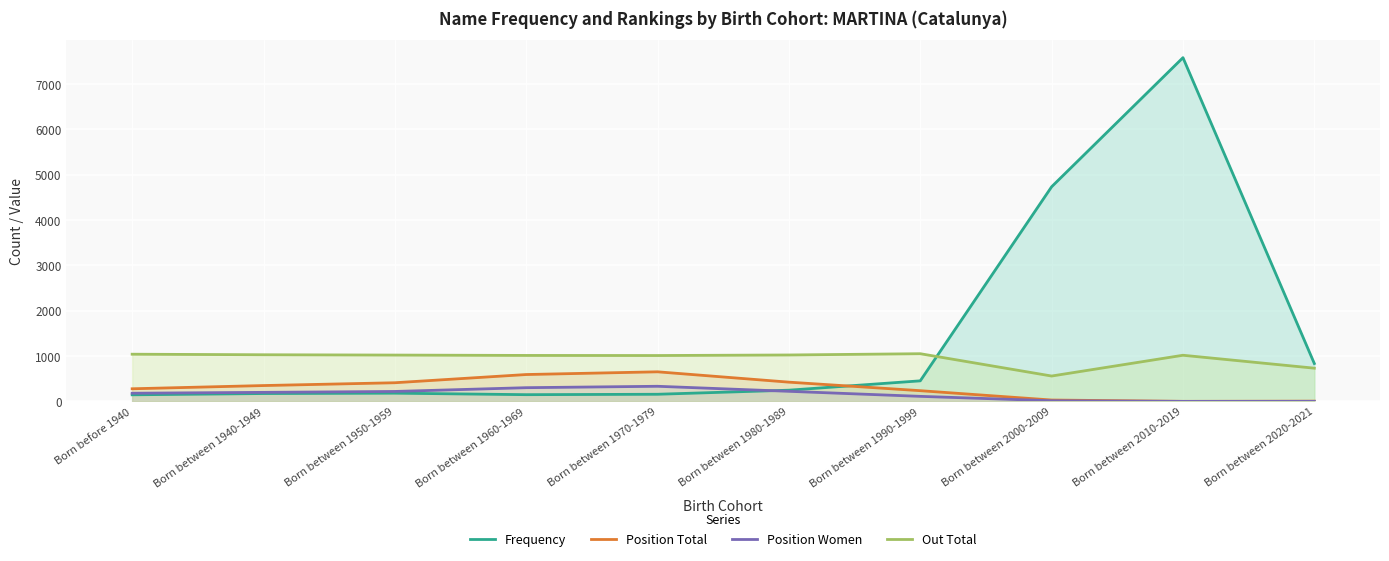

What is the spread (max minus min) of values at Born between 2010-2019?

7577